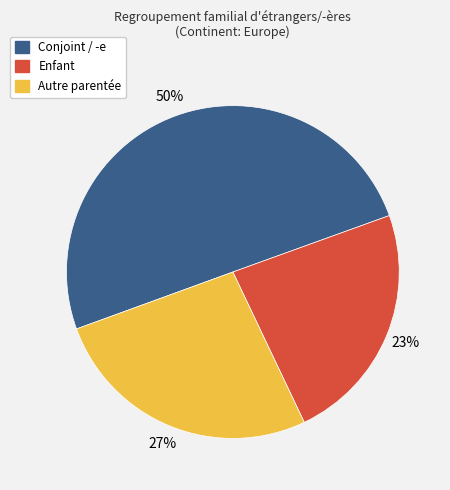

What is the ratio of the value at Conjoint / -e to the value at Autre parentée?

1.9